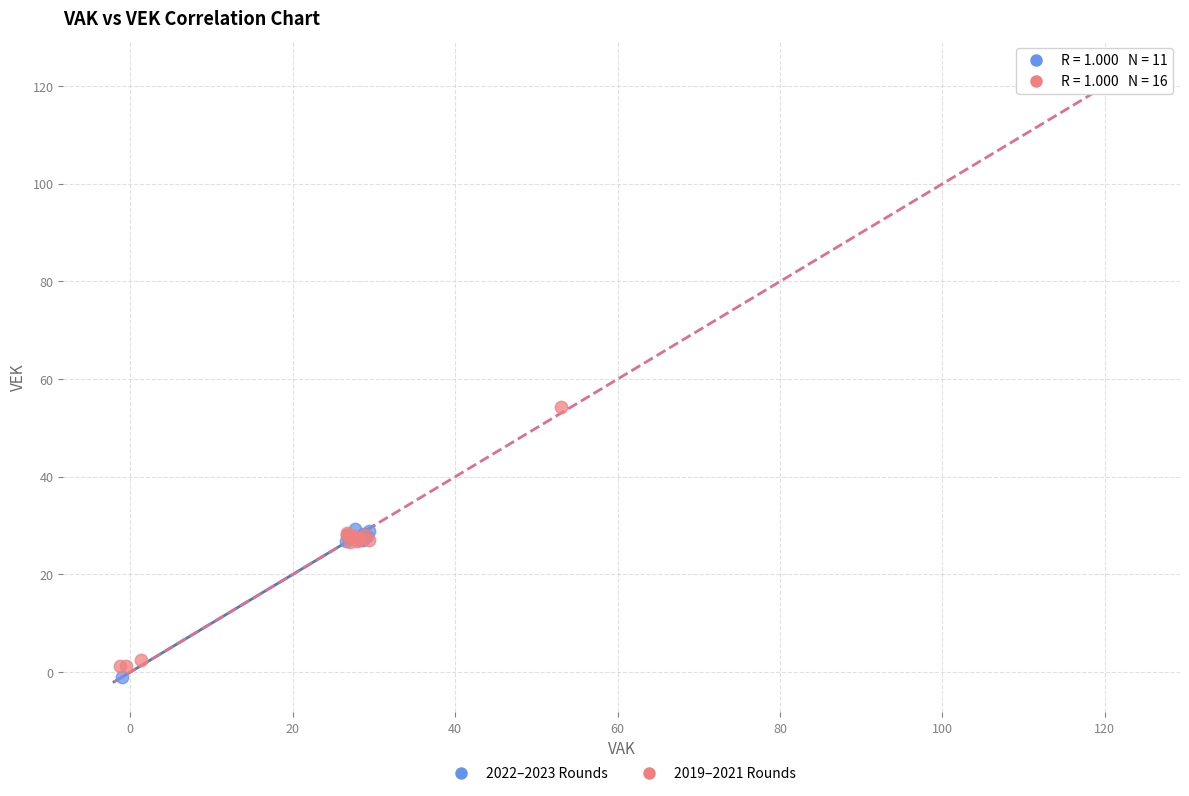

Which series has the widest spread of Y values?

2019–2021 Rounds